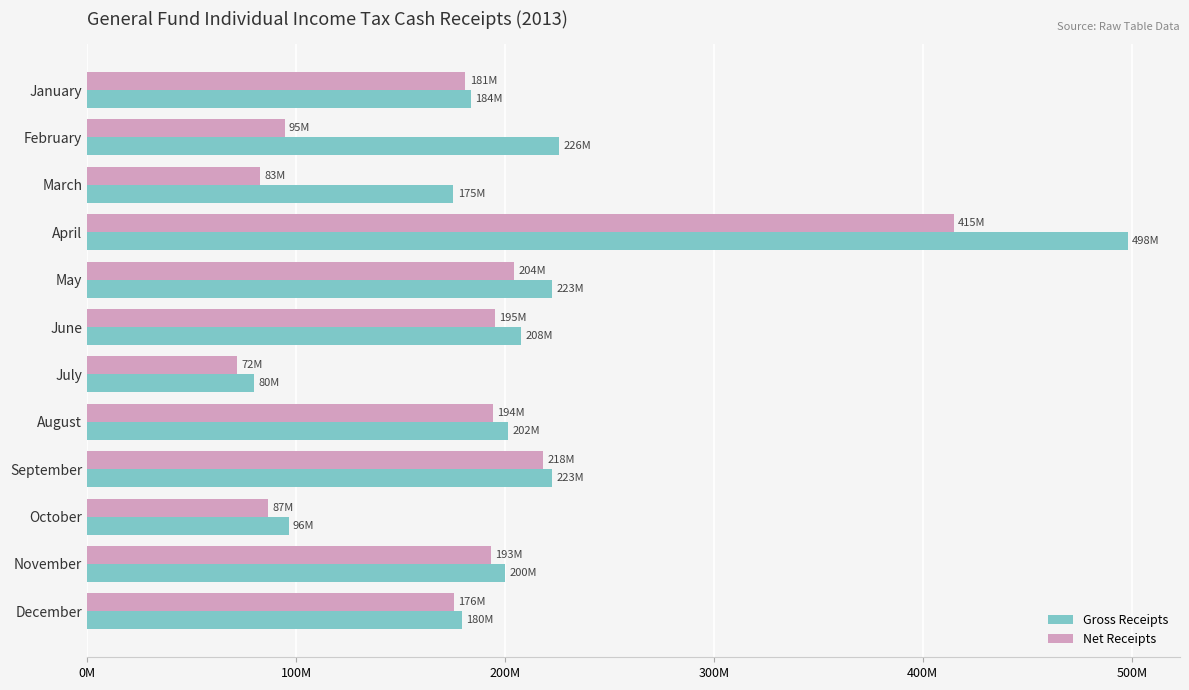

What are all the series names shown in the legend?

Gross Receipts, Net Receipts